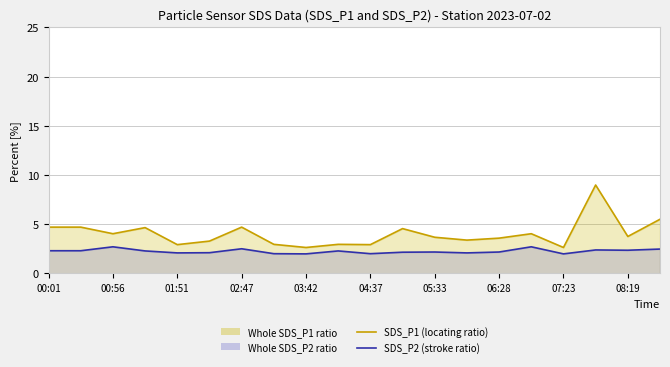

List the series in order of their overall mean, highest first.

SDS_P1 (locating ratio), SDS_P2 (stroke ratio)